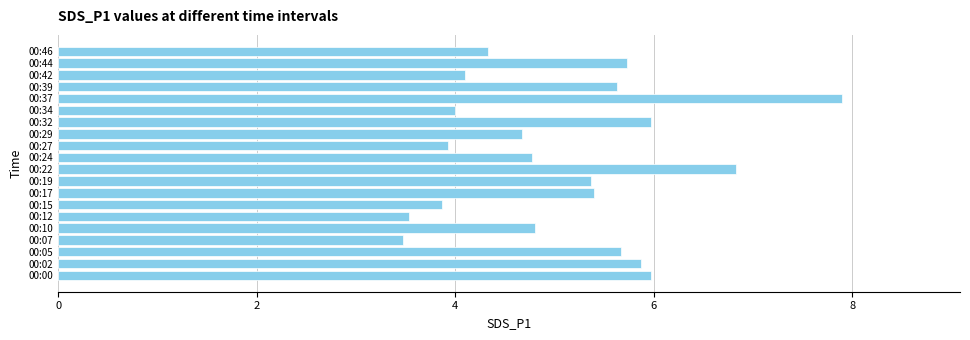

Are the bars horizontal?

Yes